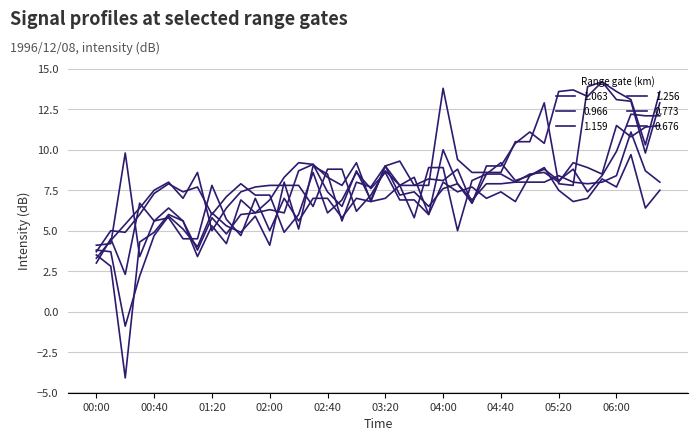

What is the average value of the 1.256 series?

7.0